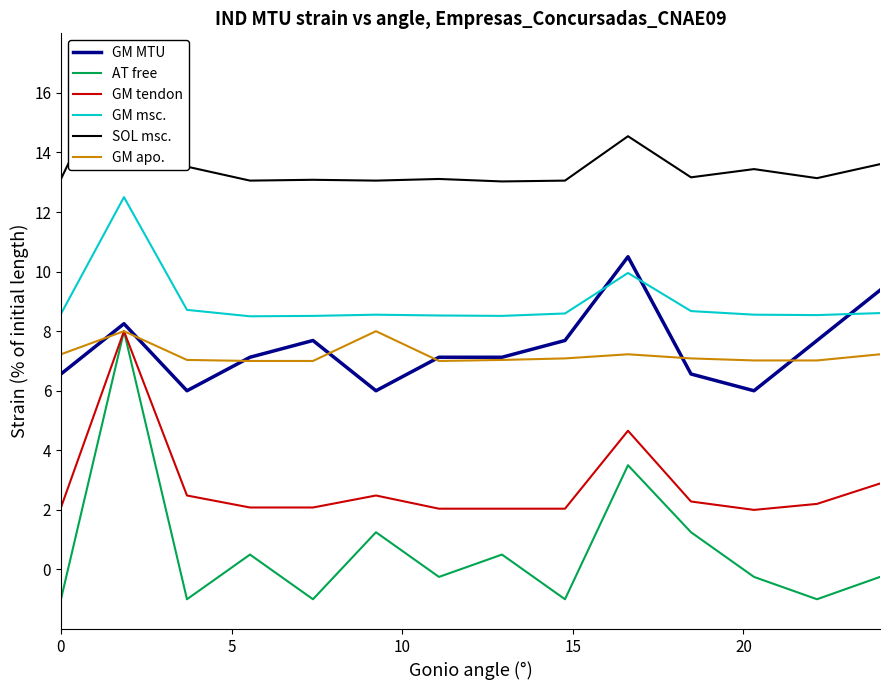

What is the difference between the maximum and minimum values in the GM tendon series?

6.0